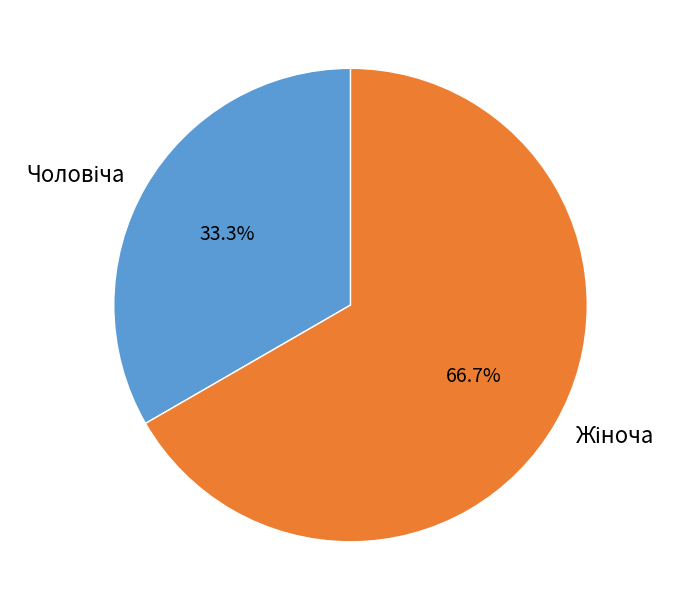

Does any single category account for the majority?

Yes